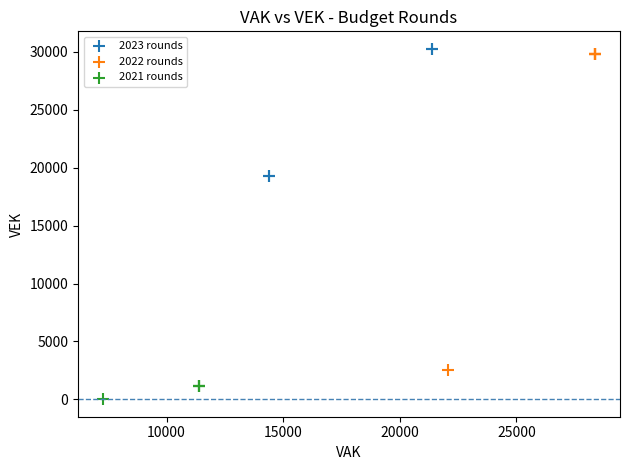

What are all the series names shown in the legend?

2023 rounds, 2022 rounds, 2021 rounds